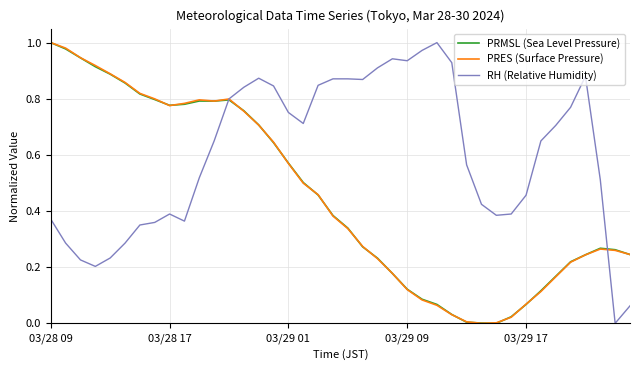

Which series has the largest total across all categories?

RH (Relative Humidity)